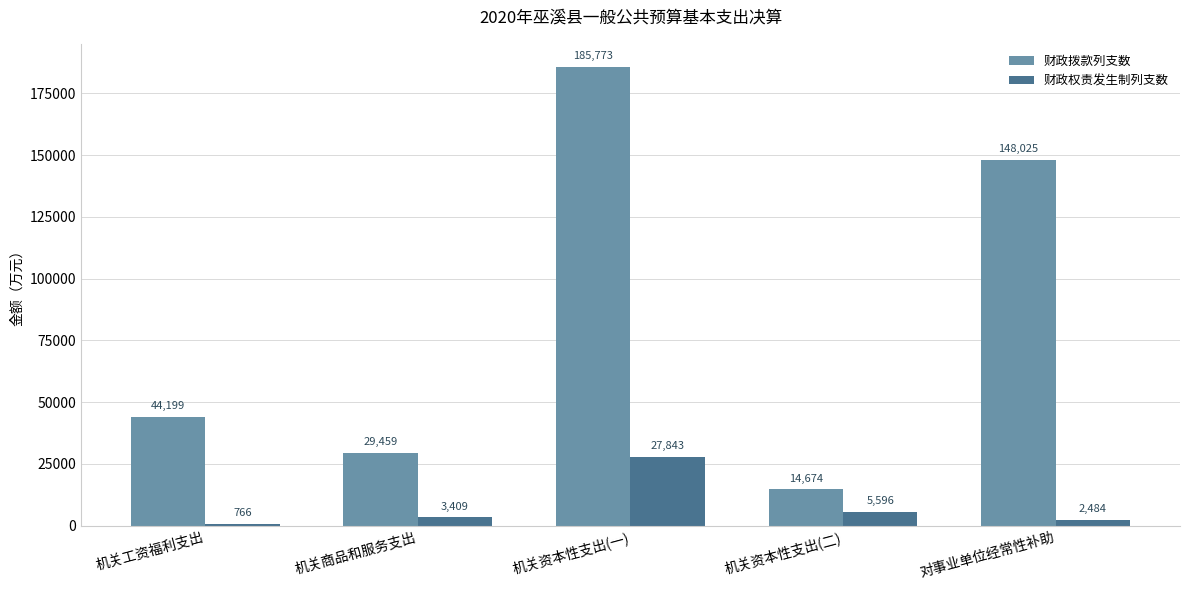

What is the maximum value for 财政拨款列支数?

185773